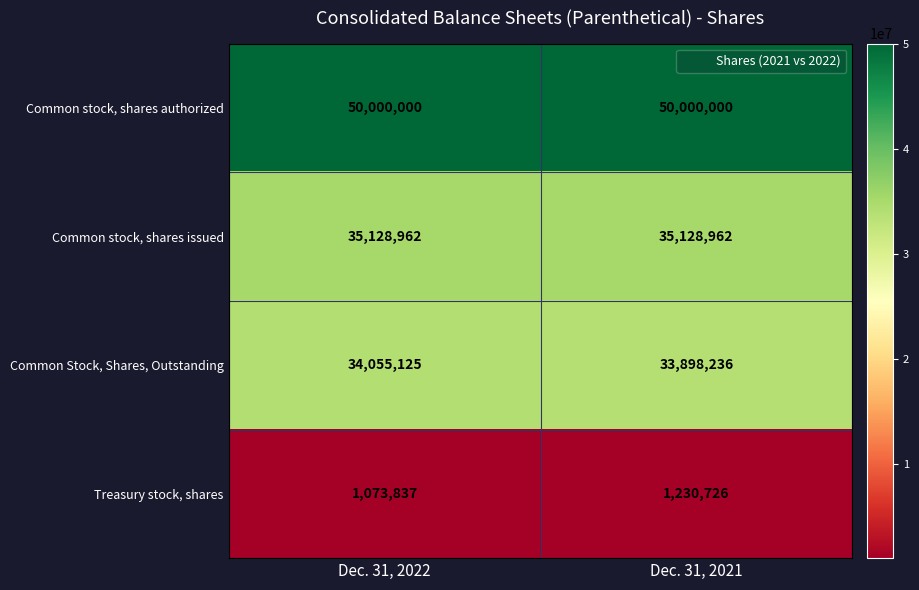

What is the difference between the highest and lowest values at Dec. 31, 2021?

48769274